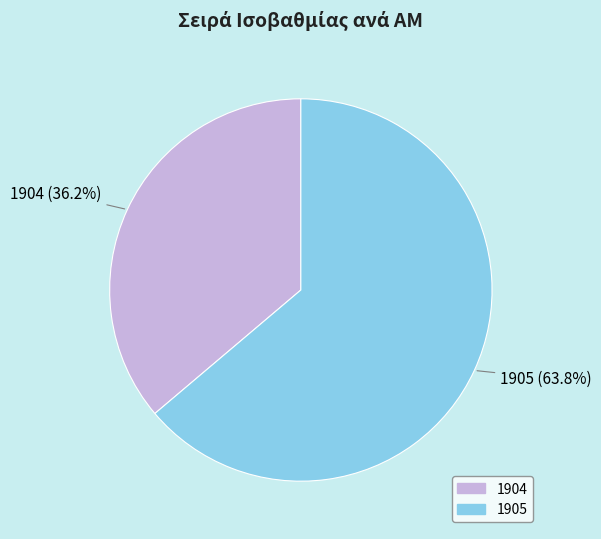

Combined, what portion of the pie is 1905 and 1904?

100.0%